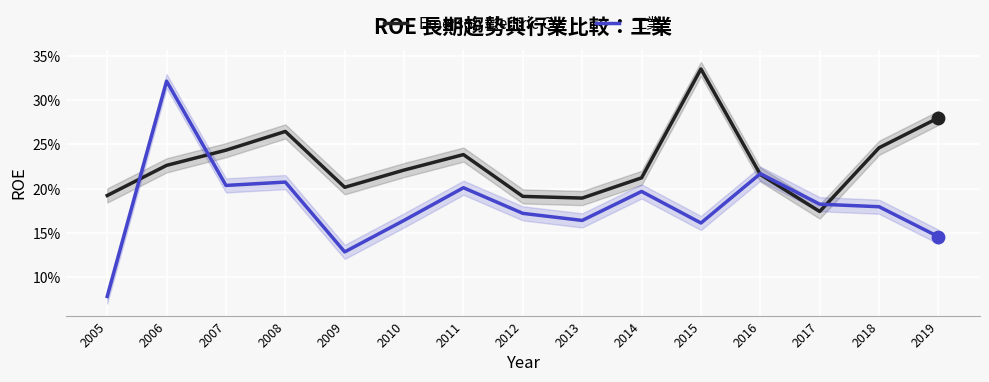

At which category is the sum across all series the highest?

2006